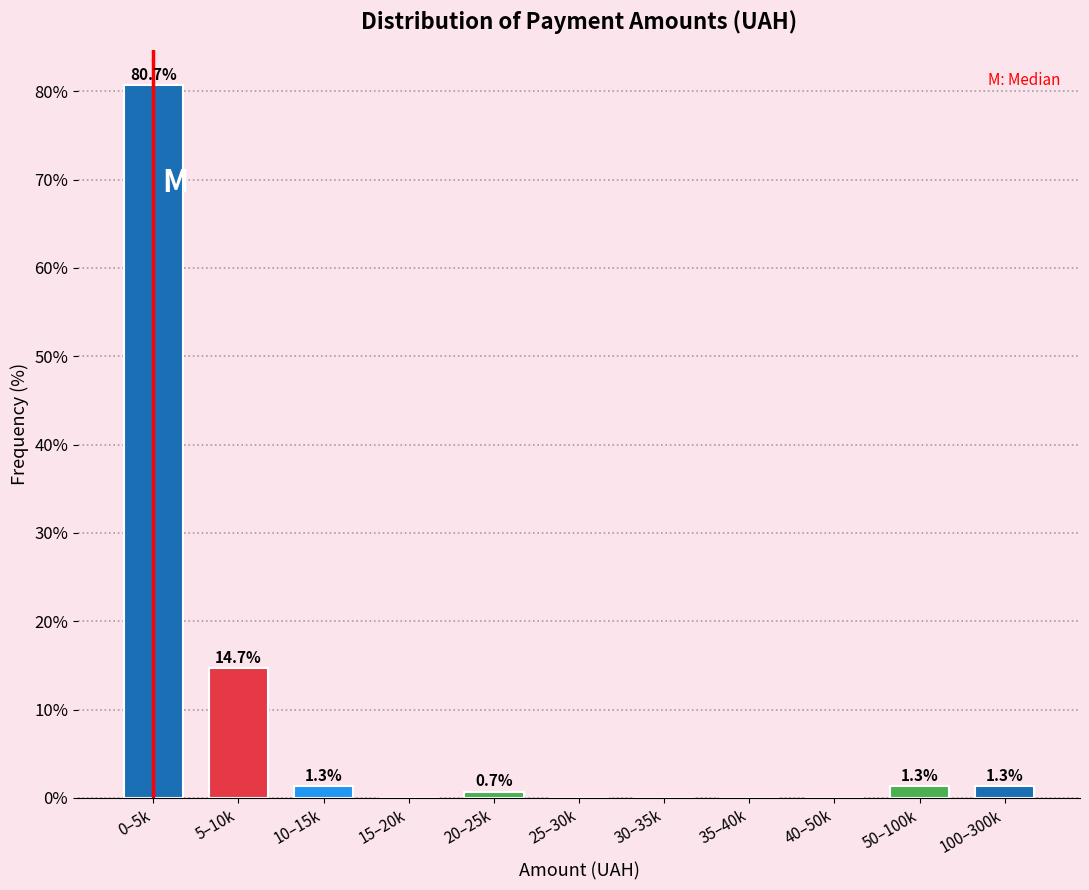

Reading left to right, extract all data points from this chart.

0–5k=80.7	5–10k=14.7	10–15k=1.3	15–20k=0.0	20–25k=0.7	25–30k=0.0	30–35k=0.0	35–40k=0.0	40–50k=0.0	50–100k=1.3	100–300k=1.3